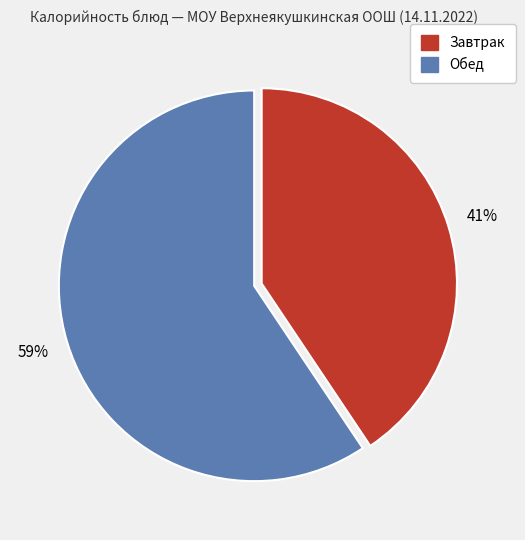

To the nearest percent, what is the average slice percentage?

50%